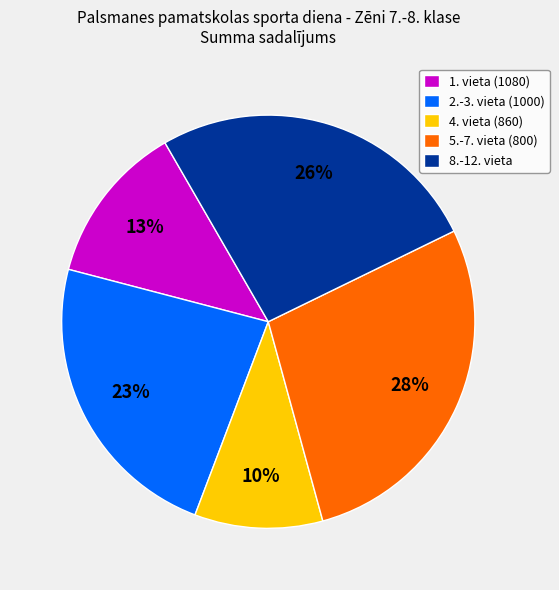

Is the sum of 8.-12. vieta and 4. vieta (860) greater than half?

No